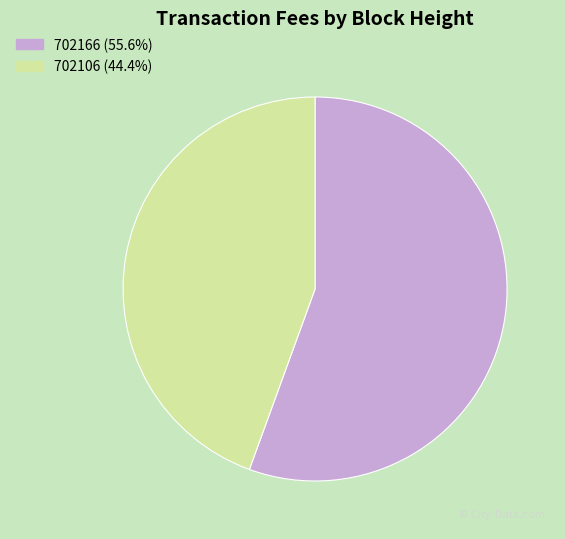

What is the smallest slice in the pie chart?

702106